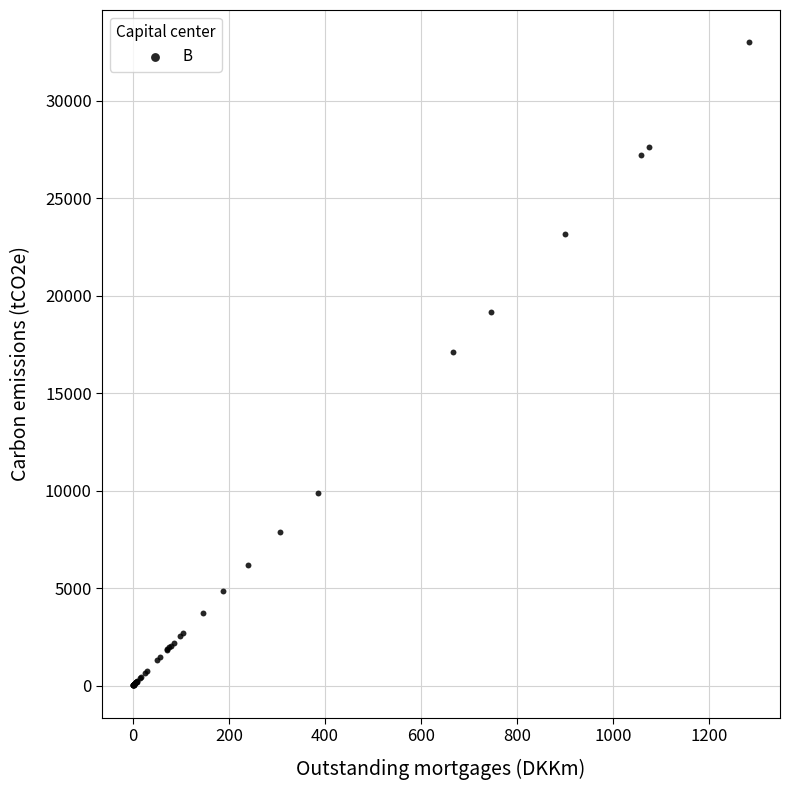

What Y value in the scatter plot is closest to 16504?

17134.2